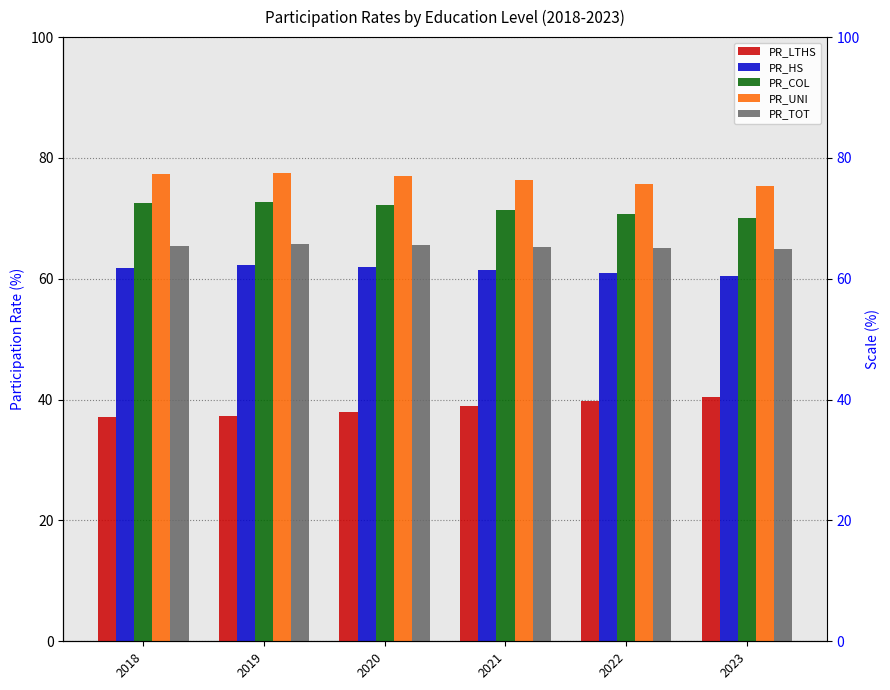

Reading right to left, transcribe all the data shown in this chart.

PR_LTHS: 2023=40.4	2022=39.8	2021=38.9	2020=38.0	2019=37.3	2018=37.2
PR_HS: 2023=60.5	2022=61.0	2021=61.5	2020=62.0	2019=62.3	2018=61.8
PR_COL: 2023=70.0	2022=70.7	2021=71.4	2020=72.1	2019=72.7	2018=72.5
PR_UNI: 2023=75.3	2022=75.8	2021=76.3	2020=77.0	2019=77.5	2018=77.3
PR_TOT: 2023=64.9	2022=65.1	2021=65.3	2020=65.5	2019=65.7	2018=65.4